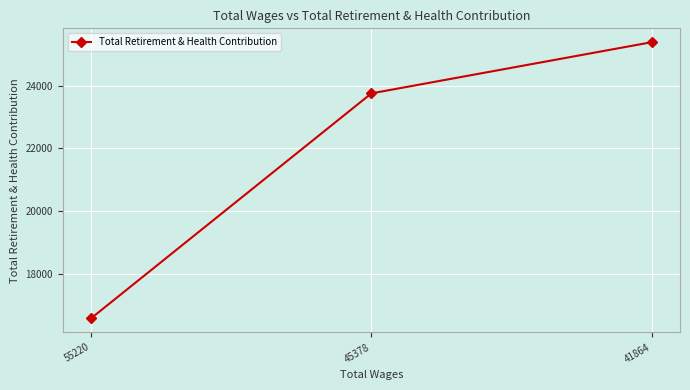

What is the sum of the values at 41864 and 45378?

49135